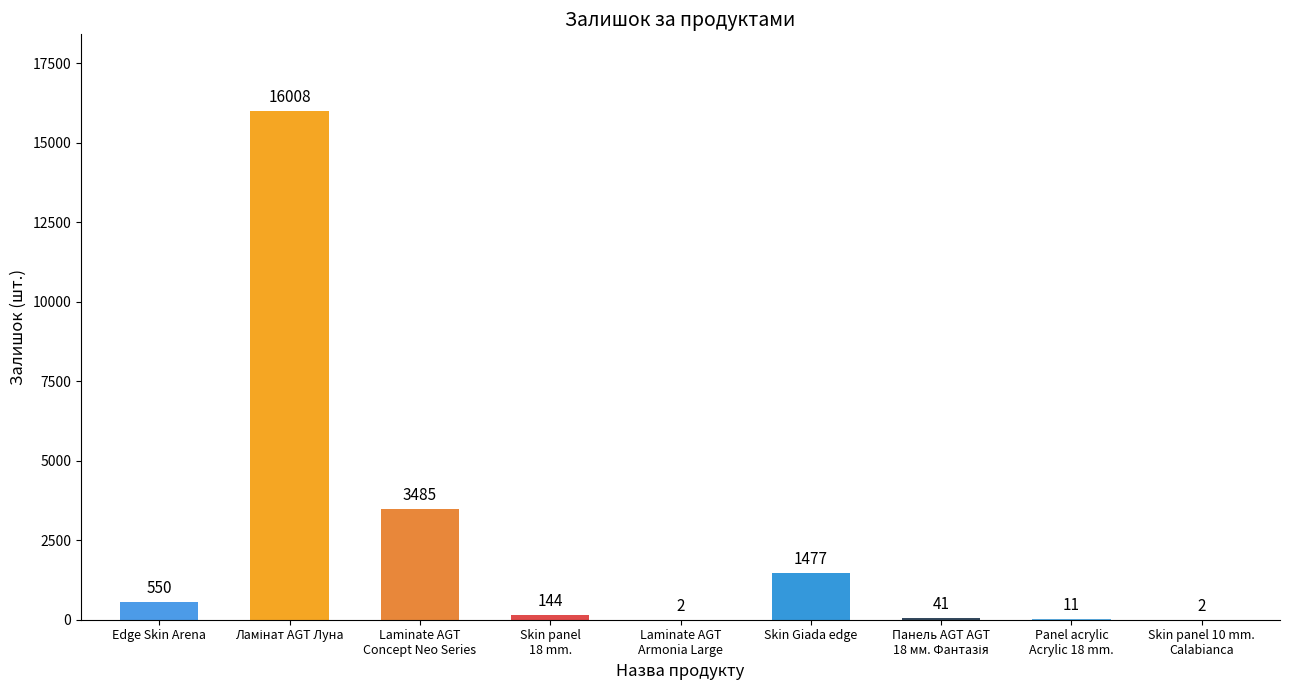

Reading right to left, list all the values displayed in this chart.

2	11	41	1477	2	144	3485	16008	550